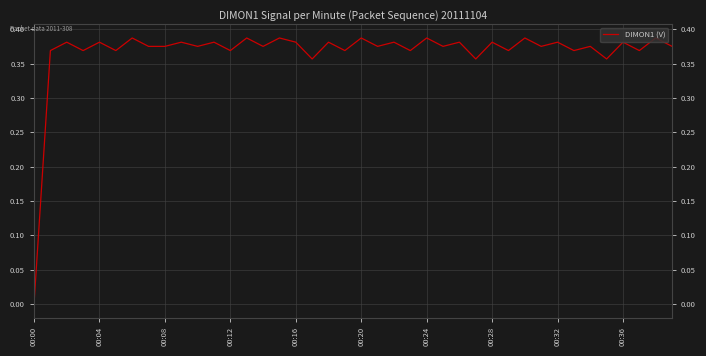

Reading left to right, what are all the values shown in this chart?

0.0	0.4	0.4	0.4	0.4	0.4	0.4	0.4	0.4	0.4	0.4	0.4	0.4	0.4	0.4	0.4	0.4	0.4	0.4	0.4	0.4	0.4	0.4	0.4	0.4	0.4	0.4	0.4	0.4	0.4	0.4	0.4	0.4	0.4	0.4	0.4	0.4	0.4	0.4	0.4